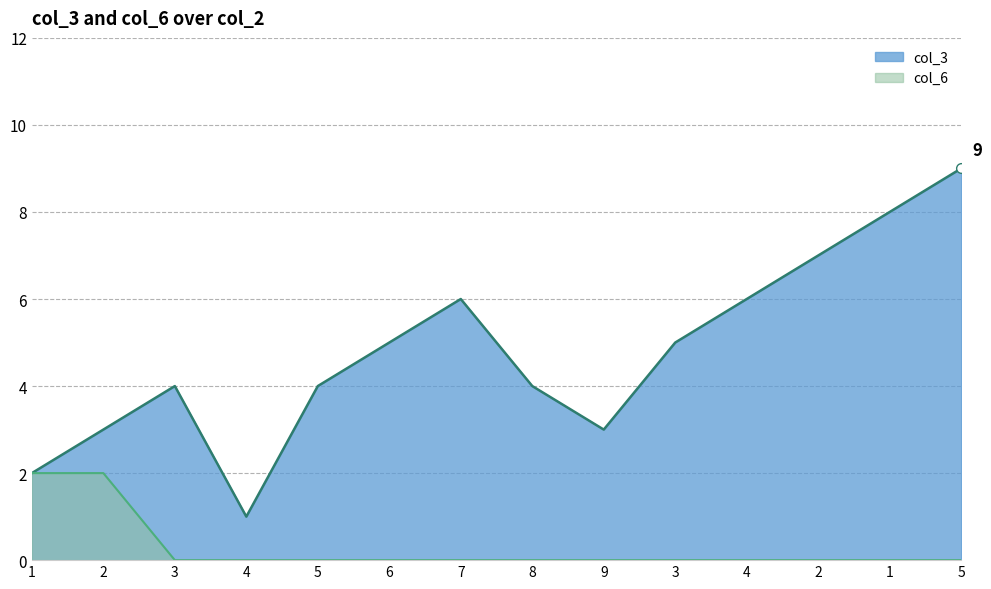

How many values in the col_3 series exceed 5?

5